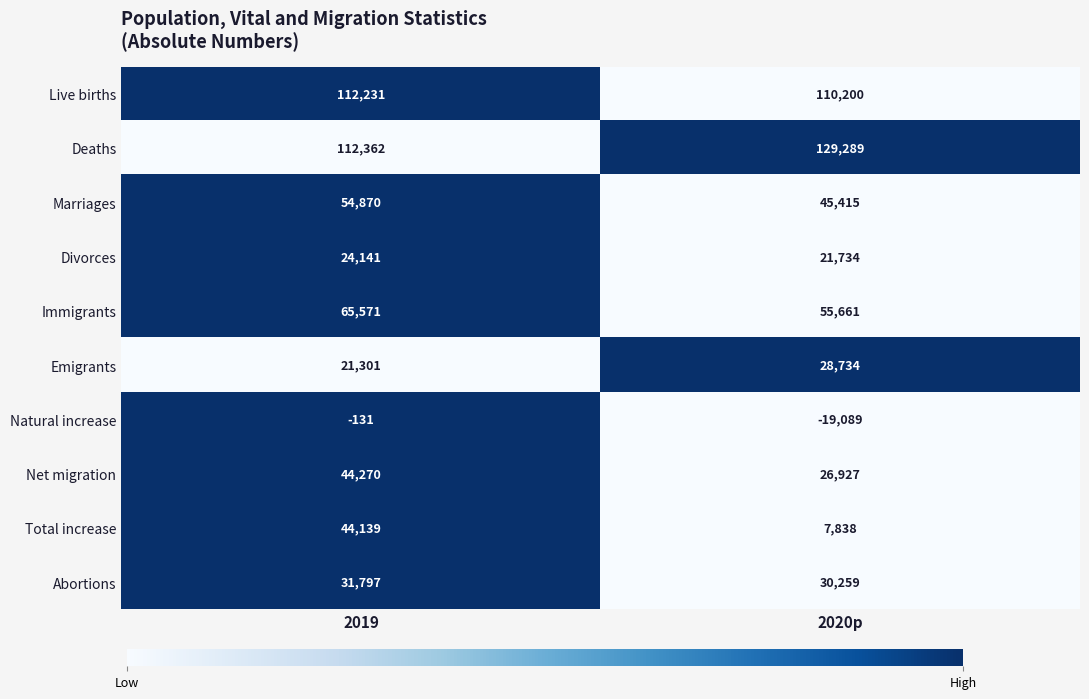

Rank the series at 2019 from highest to lowest value.

Deaths, Live births, Immigrants, Marriages, Net migration, Total increase, Abortions, Divorces, Emigrants, Natural increase